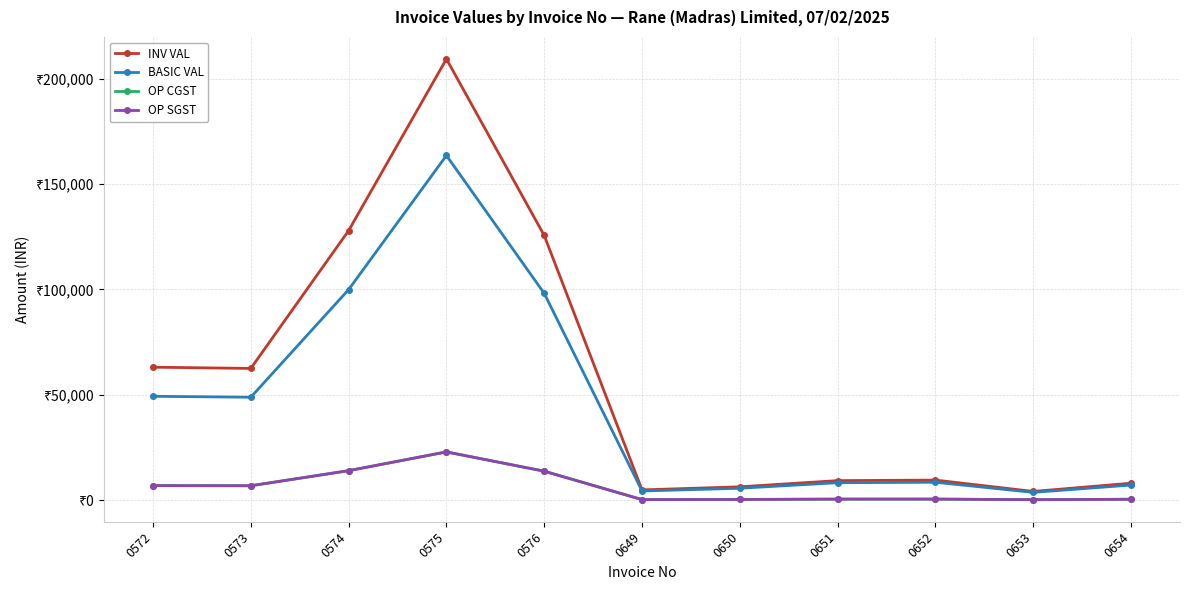

Which series has the widest spread of values?

INV VAL